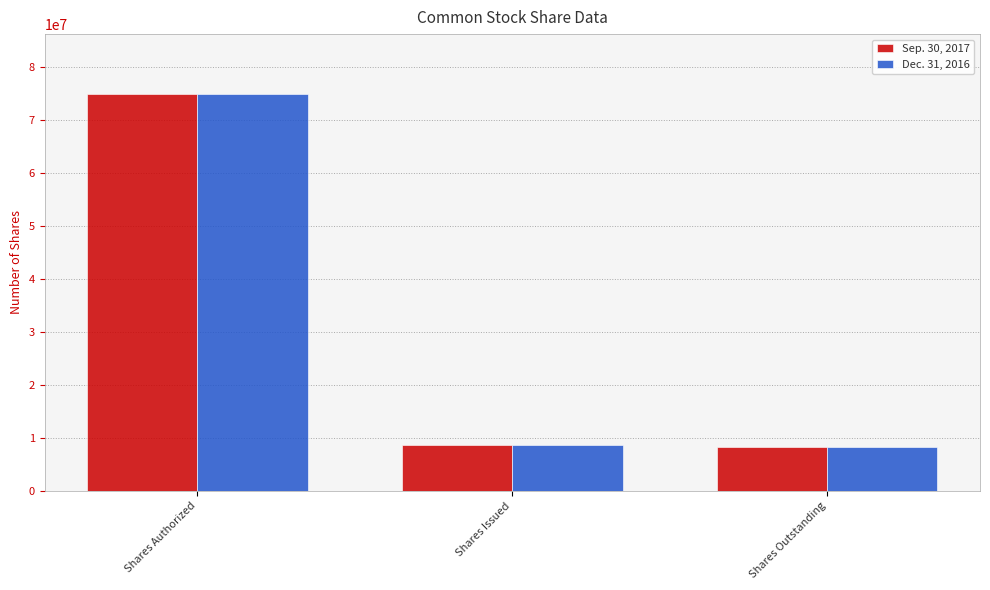

What is the lowest value of the Sep. 30, 2017 series?

8283399